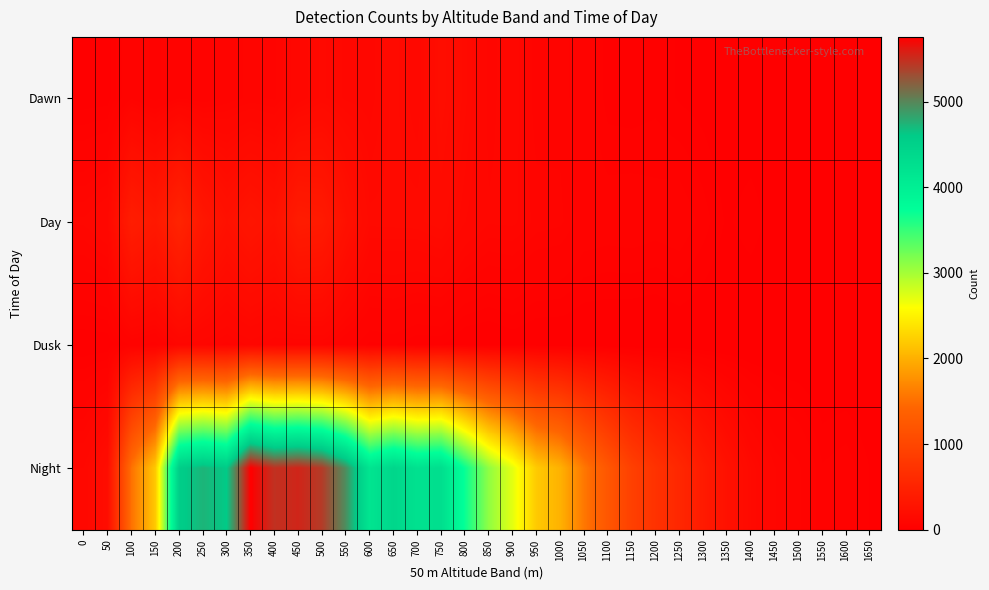

How many categories are shown in the chart?

34